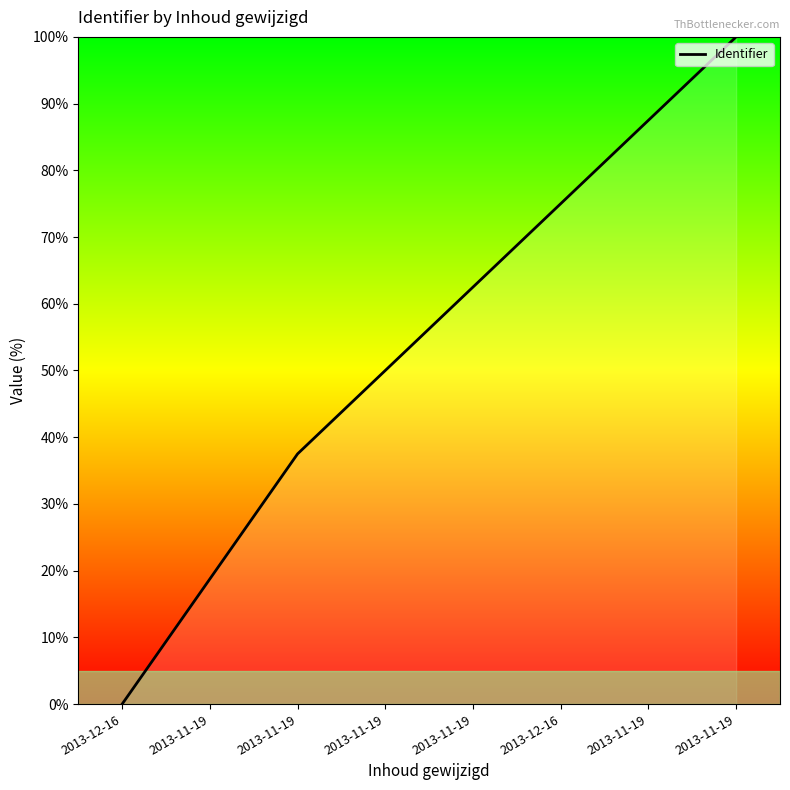

What is the maximum value shown in the chart?

100.0